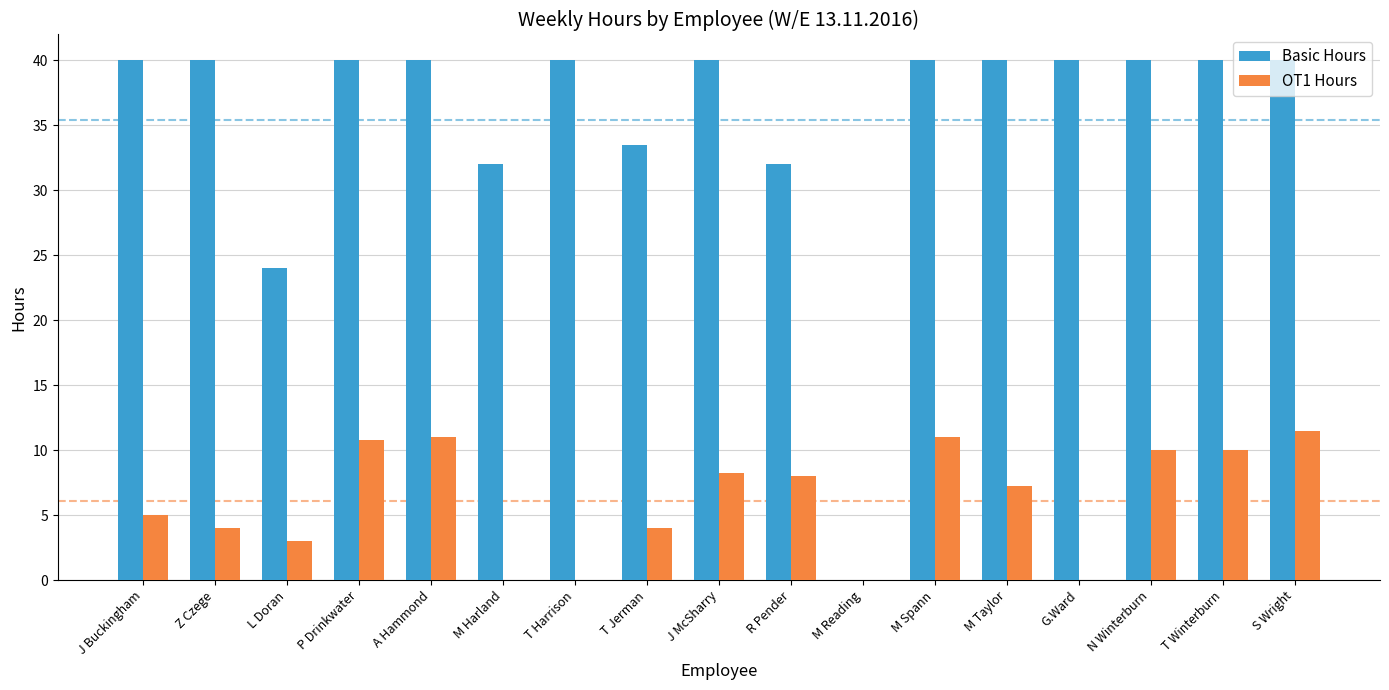

How many positive values does the Basic Hours series have?

16